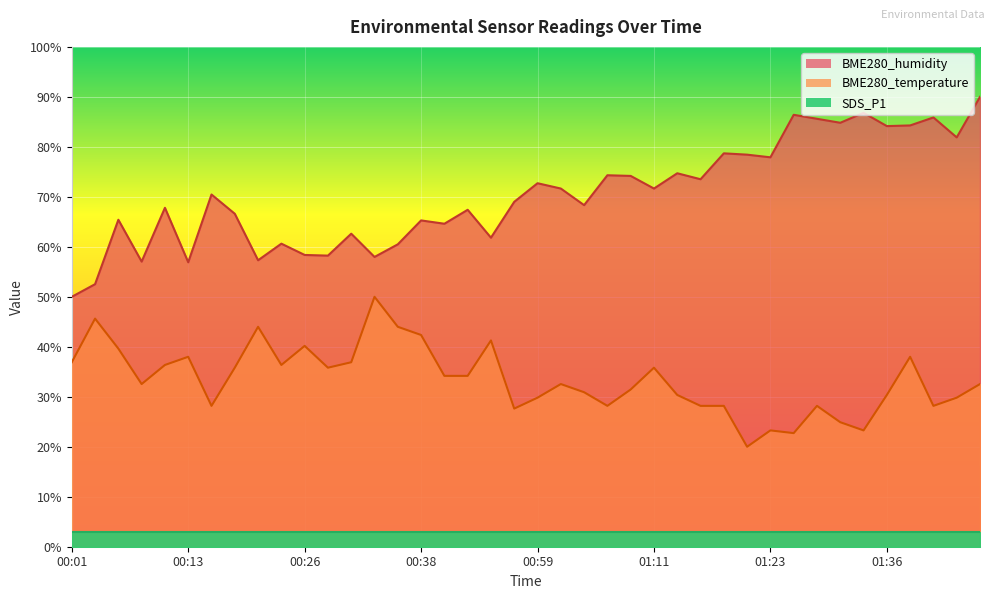

Is the value of BME280_temperature at 00:18 greater than the value of BME280_humidity at 00:06?

No